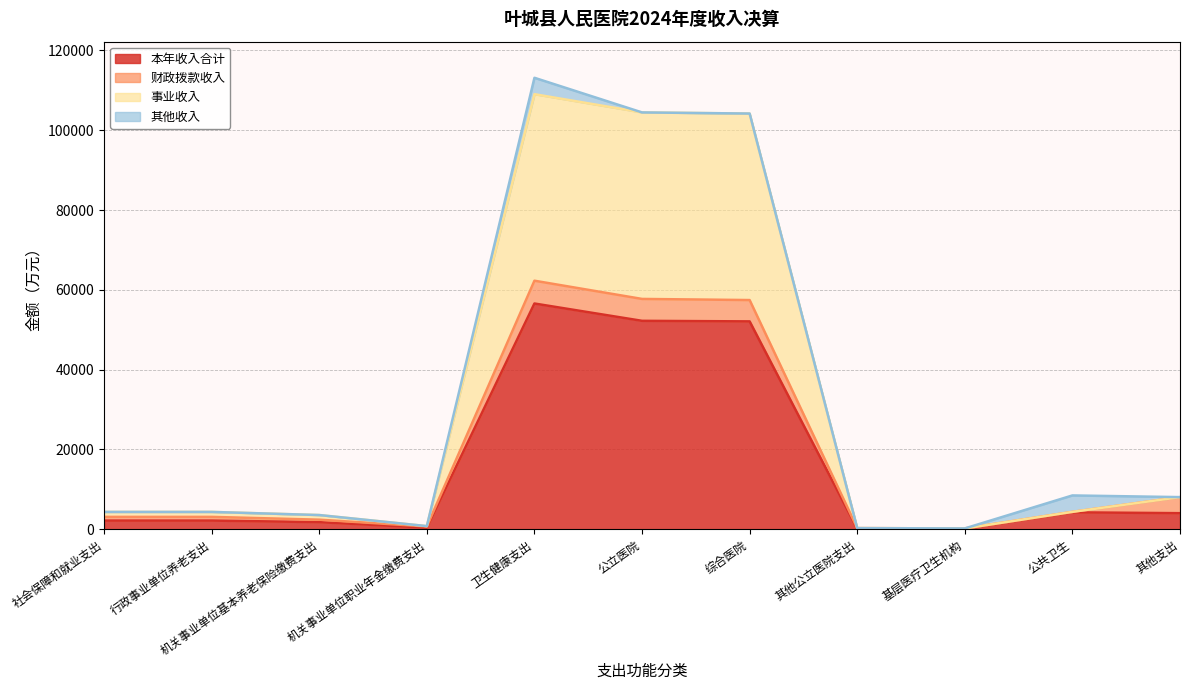

True or false: 本年收入合计 has a value of 2170.8 at 行政事业单位养老支出.

True